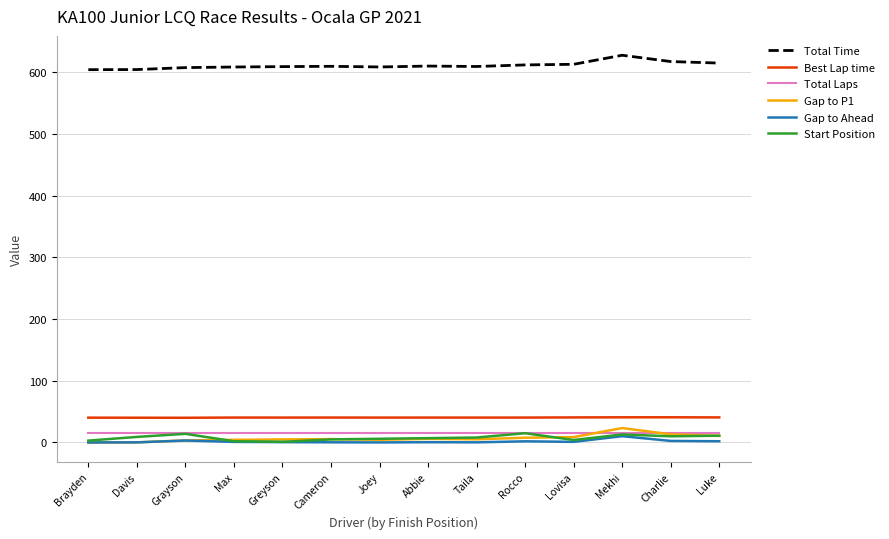

What is the lowest value of the Total Laps series?

15.0